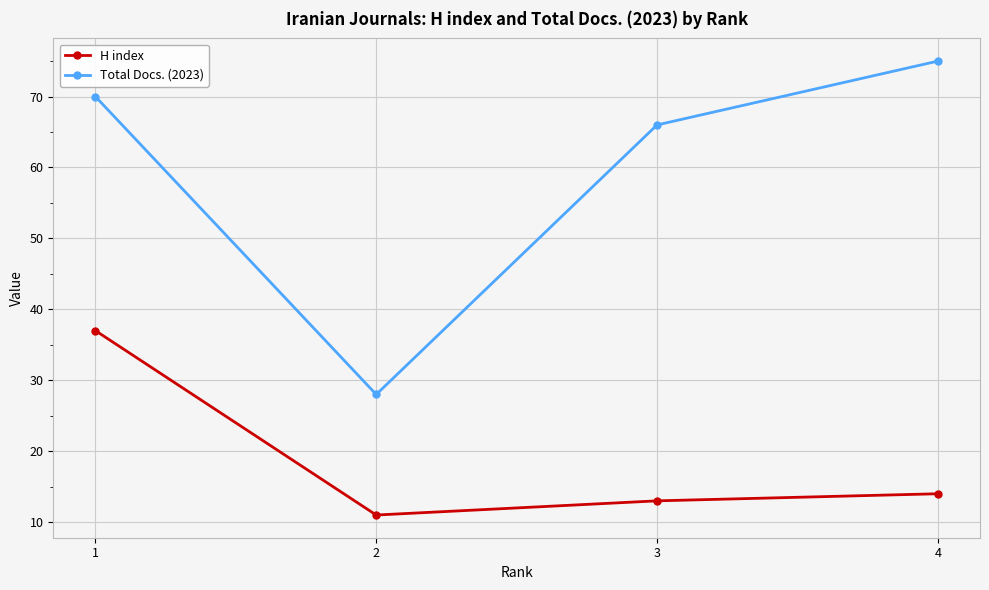

True or false: H index and Total Docs. (2023) cross at least once.

False